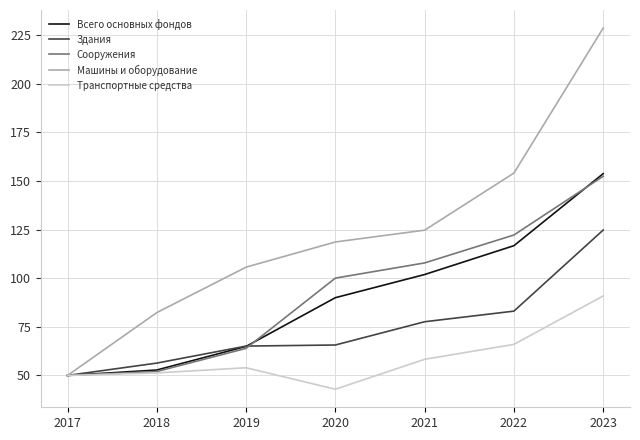

Is it true that Машины и оборудование equals 24.1 at 2019?

False